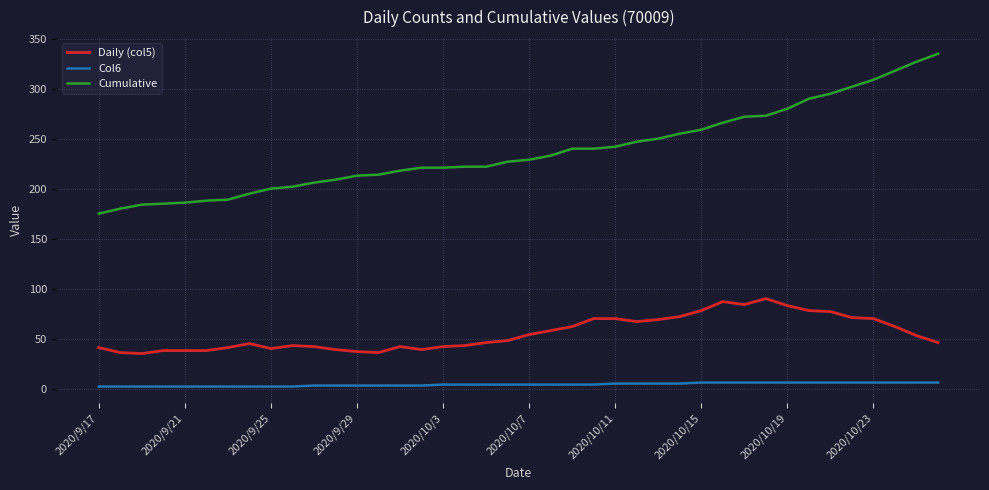

Which series has the largest range (max minus min)?

Cumulative